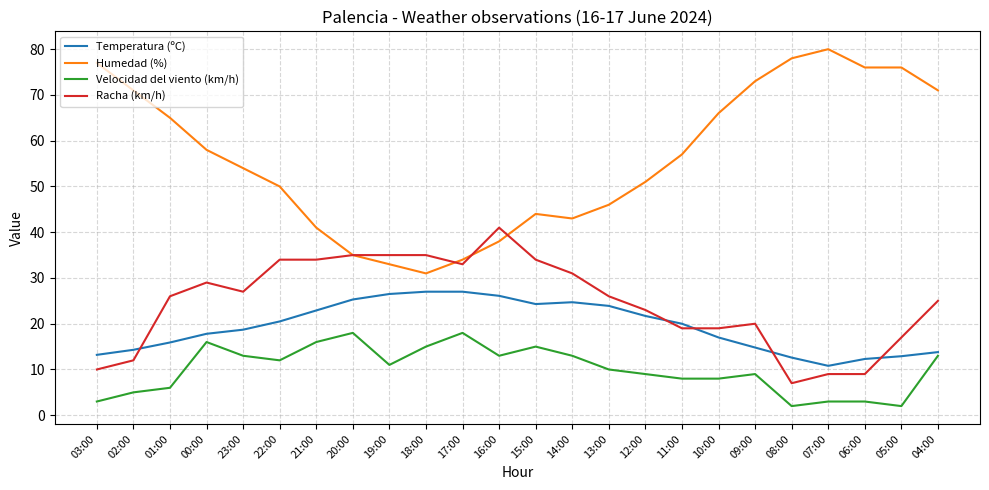

Count the number of data series in this chart.

4